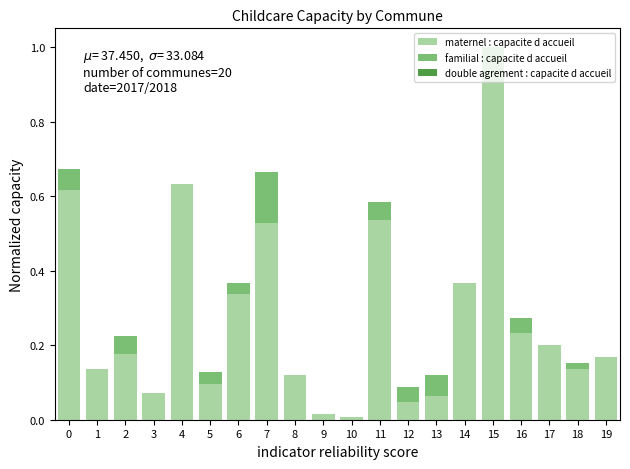

The maternel : capacite d accueil series shows 0.9 at 11. True or false?

False